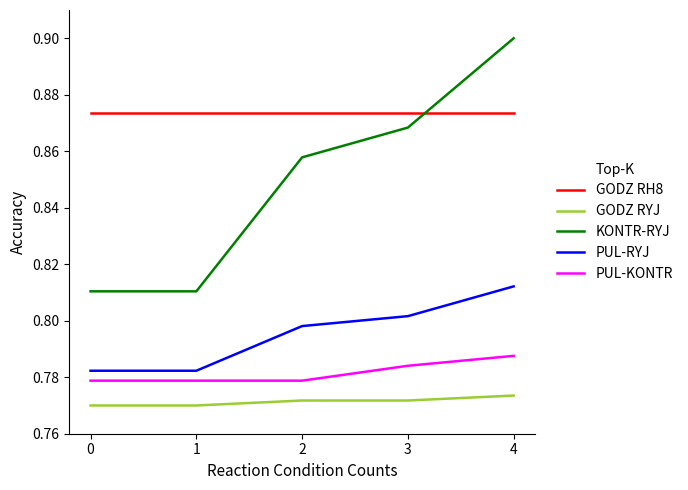

True or false: PUL-RYJ has a value of 0.2 at 4.

False